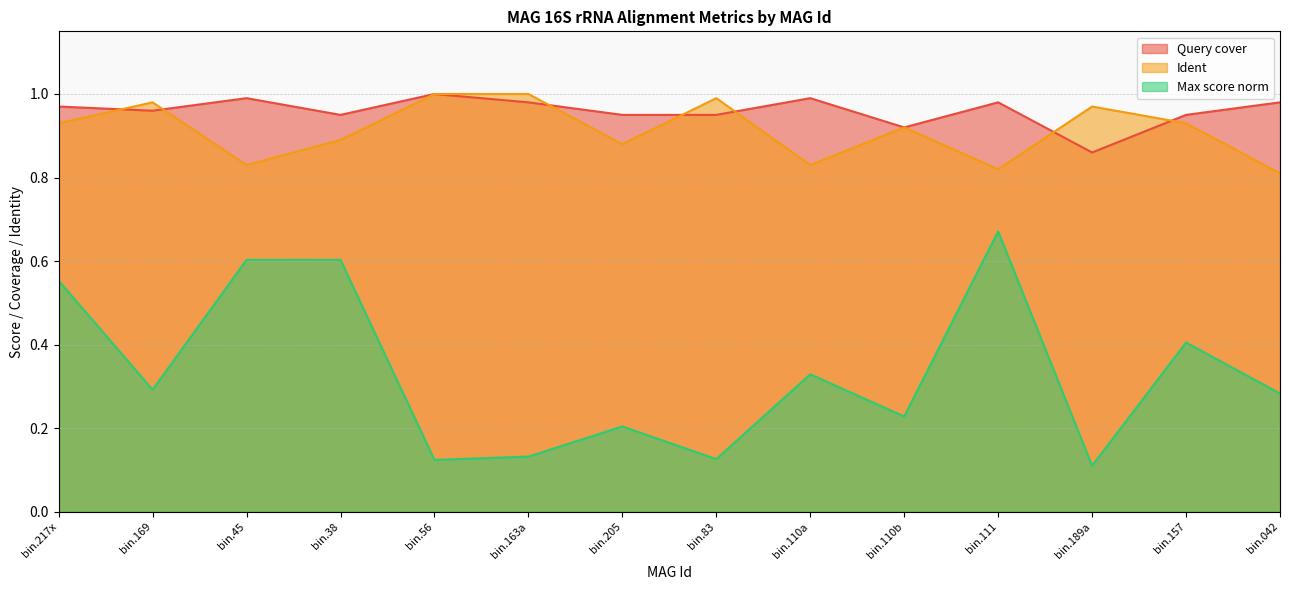

What is the difference between the highest and lowest values at bin.110a?

0.7